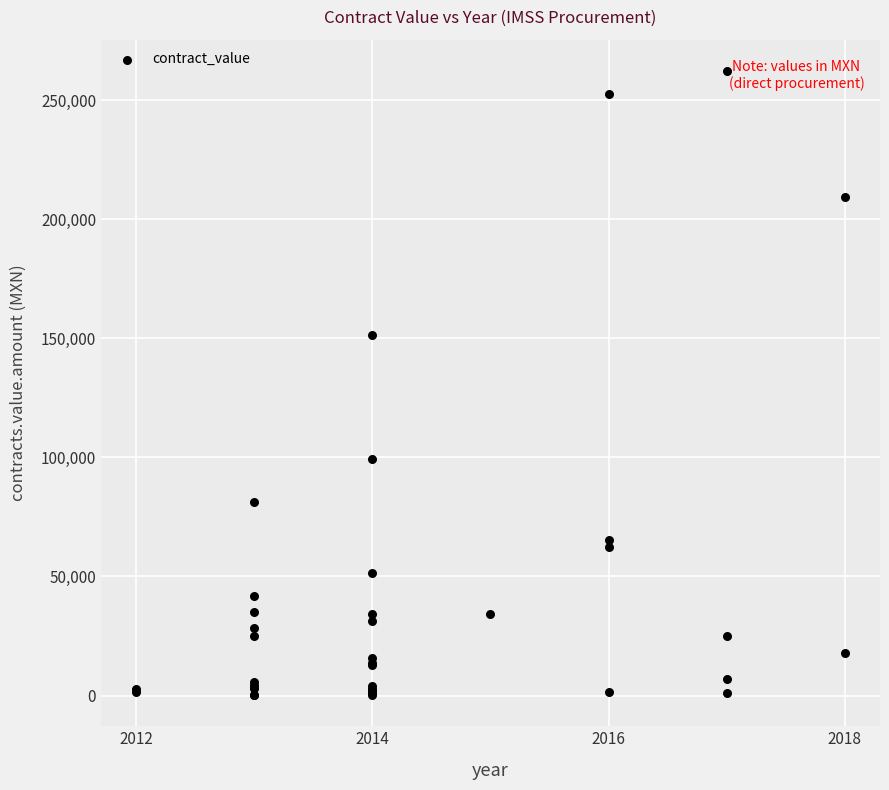

What Y value in the scatter plot is closest to 131239?

151171.2